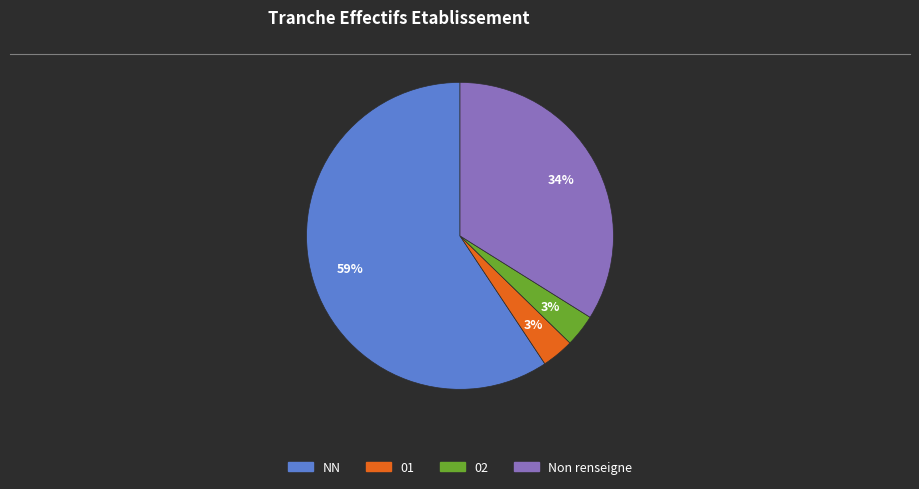

To the nearest percent, what is the average slice percentage?

25%